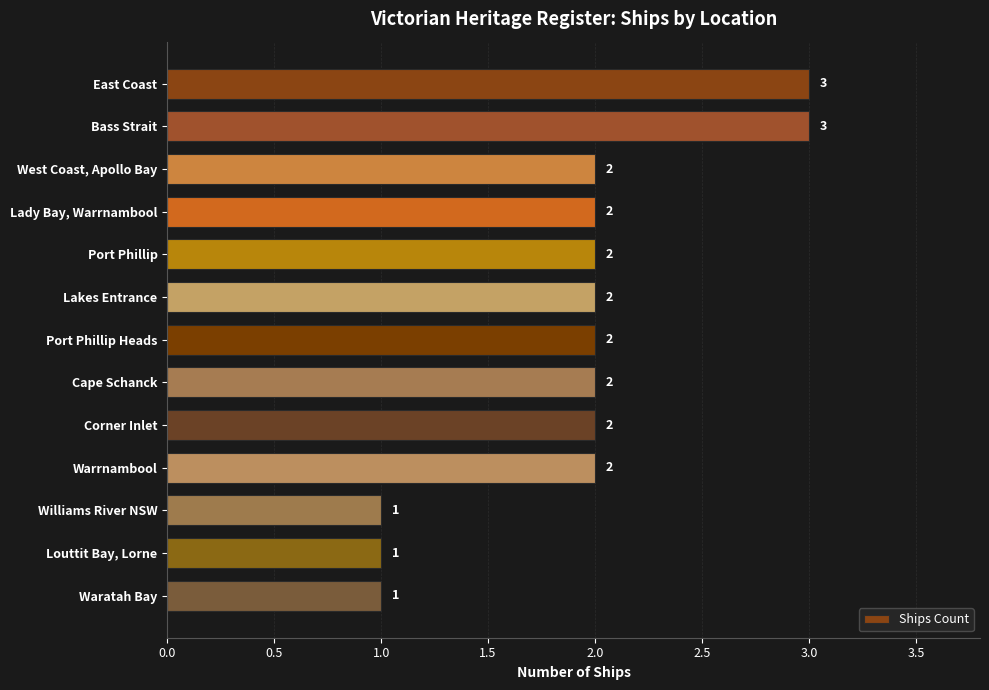

What is the difference between the second highest and minimum values?

2